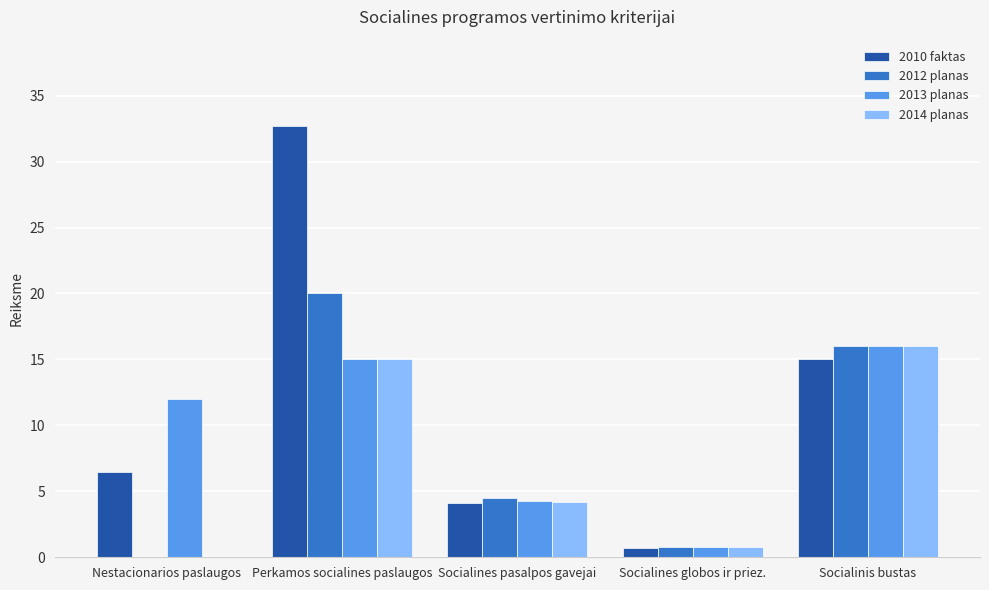

The 2012 planas series shows 12.3 at Perkamos socialines paslaugos. True or false?

False